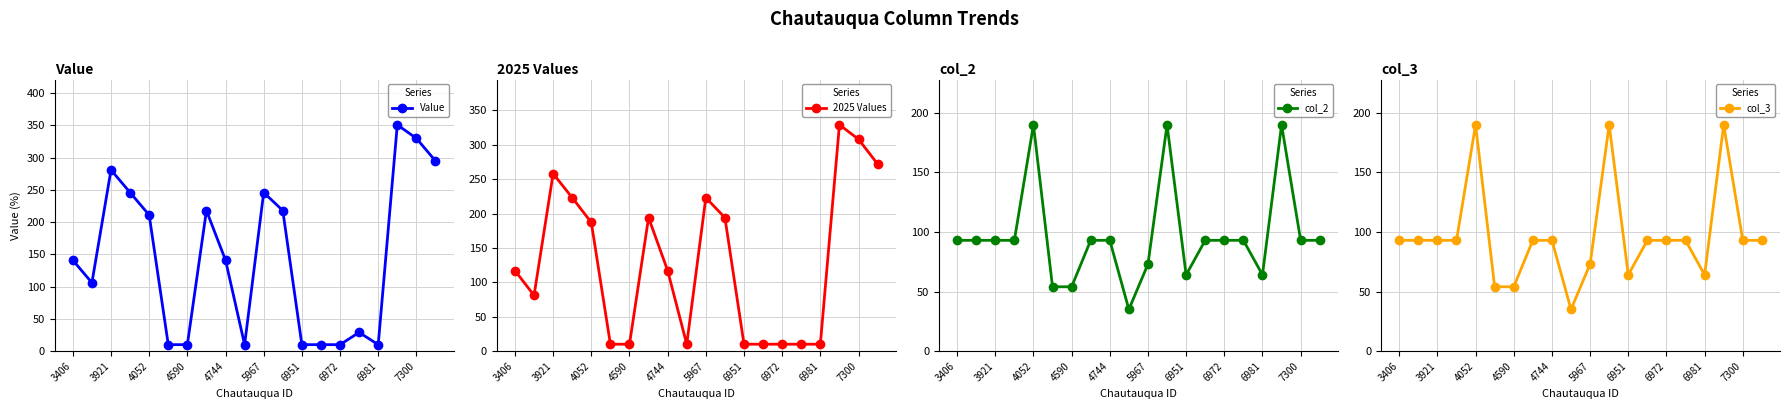

Is this an area chart (filled region under the line)?

No